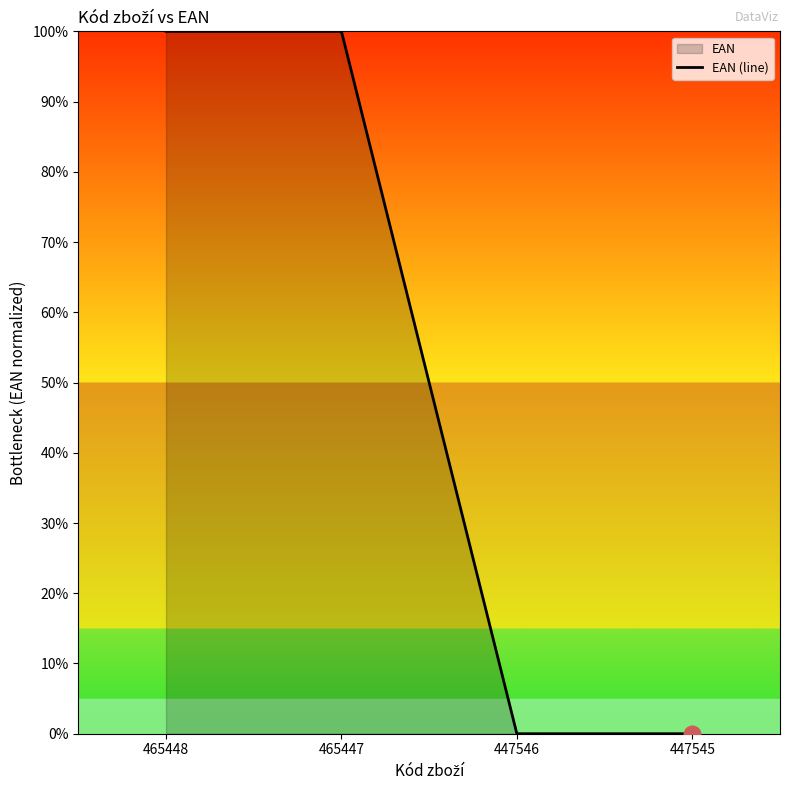

The chart shows a value of 0.0 at 447546. True or false?

False